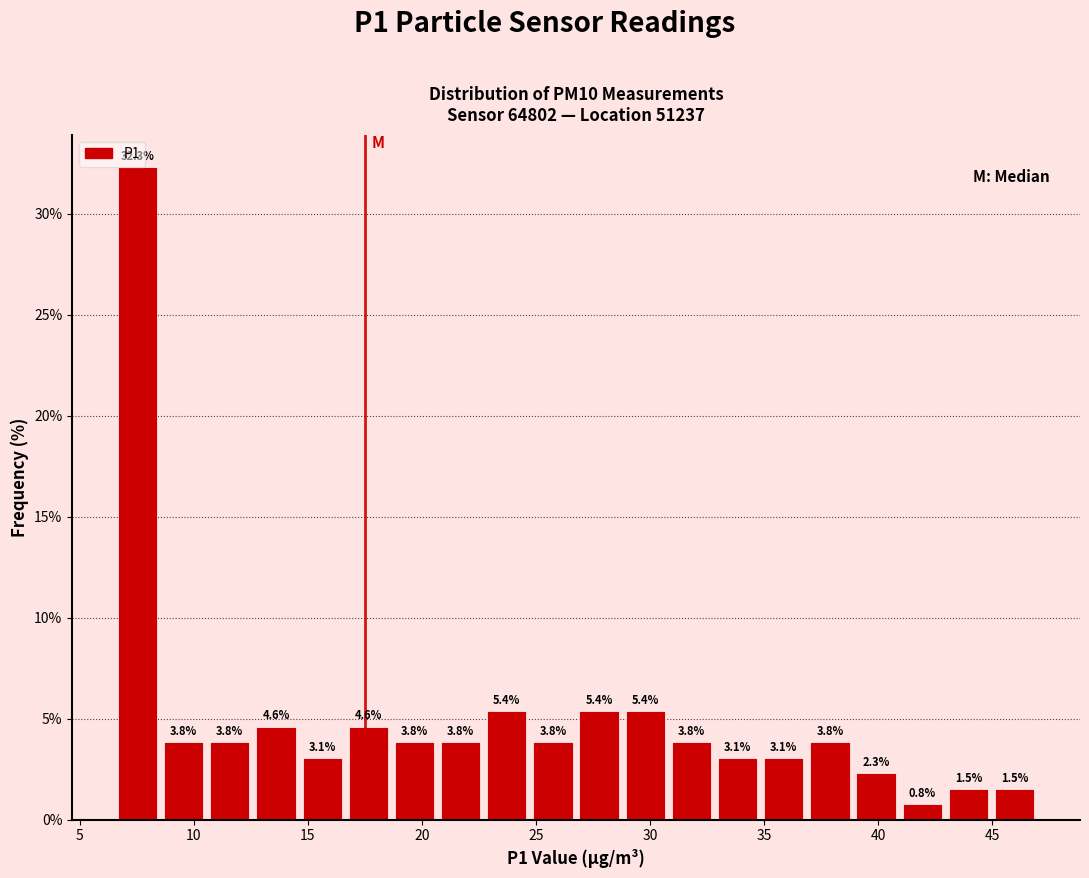

Reading left to right, transcribe this chart: for each bar, give the range it covers on the x-axis and its height. The bar edges are not printed on the chart, so give them approximately, as read against the axis.

6.5 to 8.5: 32.3
8.5 to 10.5: 3.8
10.5 to 12.5: 3.8
12.5 to 14.5: 4.6
14.5 to 16.5: 3.1
16.5 to 18.5: 4.6
18.5 to 20.5: 3.8
20.5 to 22.5: 3.8
22.5 to 24.5: 5.4
24.5 to 27.0: 3.8
27.0 to 29.0: 5.4
29.0 to 31.0: 5.4
31.0 to 33.0: 3.8
33.0 to 35.0: 3.1
35.0 to 37.0: 3.1
37.0 to 39.0: 3.8
39.0 to 41.0: 2.3
41.0 to 43.0: 0.8
43.0 to 45.0: 1.5
45.0 to 47.0: 1.5